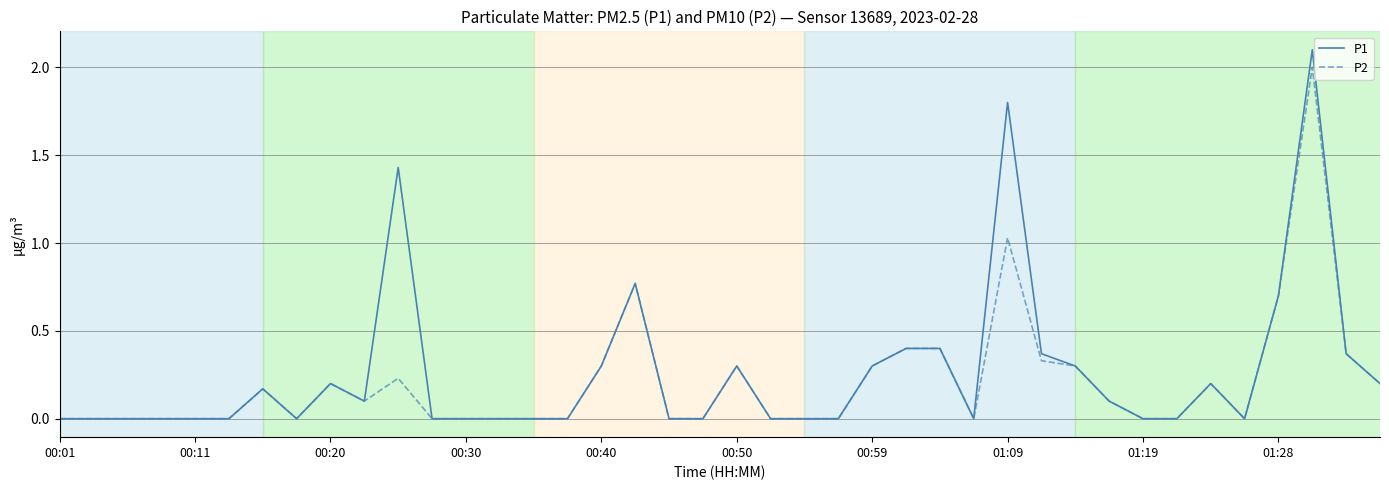

Which series has the widest spread of values?

P1